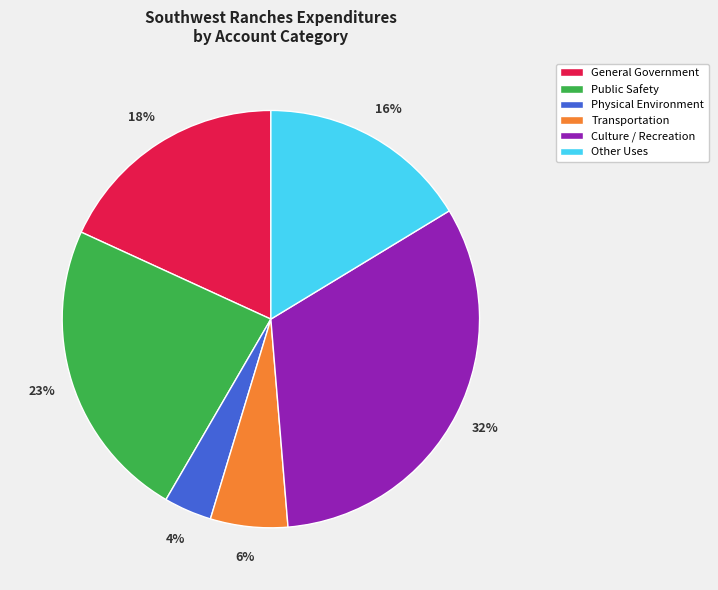

What is the ratio of the value at Physical Environment to the value at Other Uses?

0.2